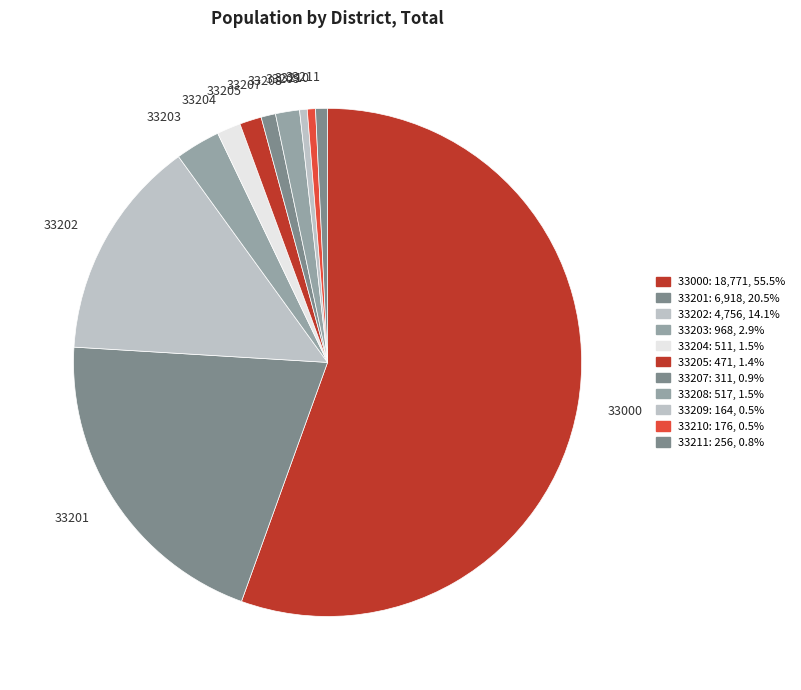

The 33211 slice represents 11% of the pie. True or false?

False